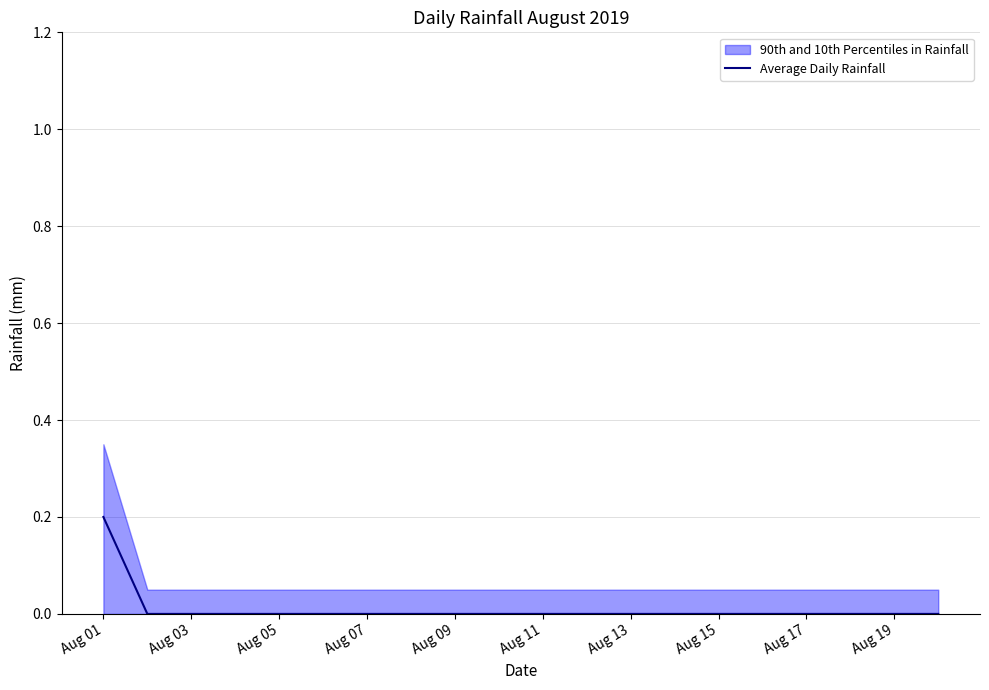

The Average Daily Rainfall series shows -0.1 at Aug 15. True or false?

False